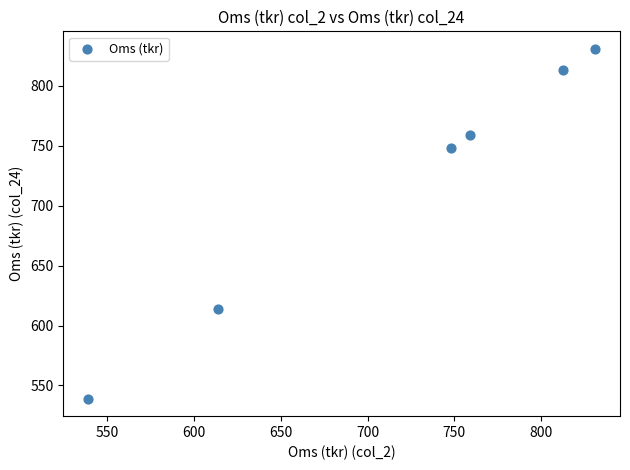

What Y value in the scatter plot is closest to 685?

748